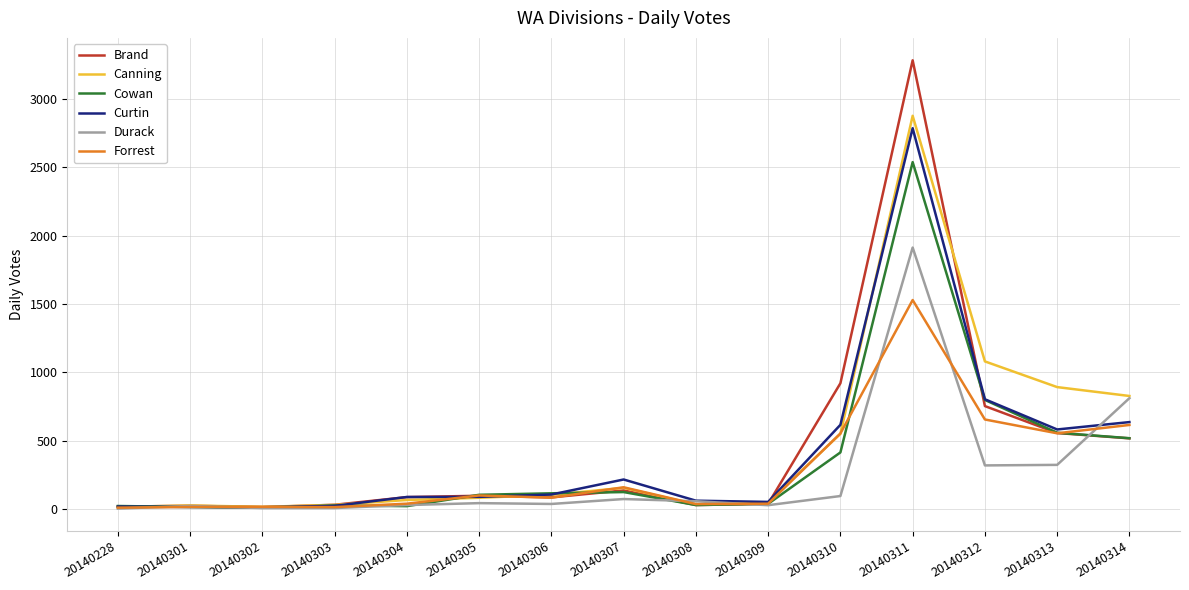

What is the sum of all Cowan values?

5329